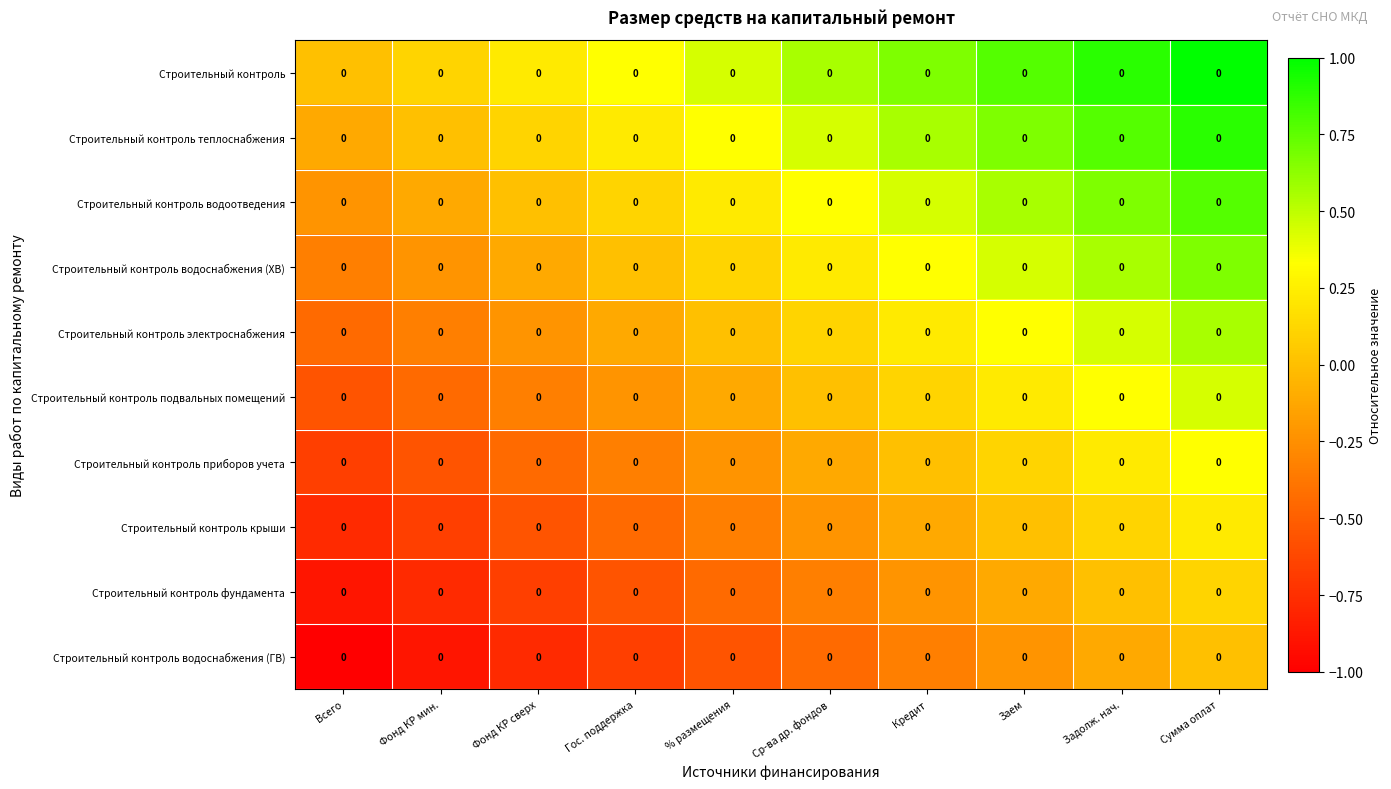

At which label does Строительный контроль теплоснабжения reach its peak?

Сумма оплат